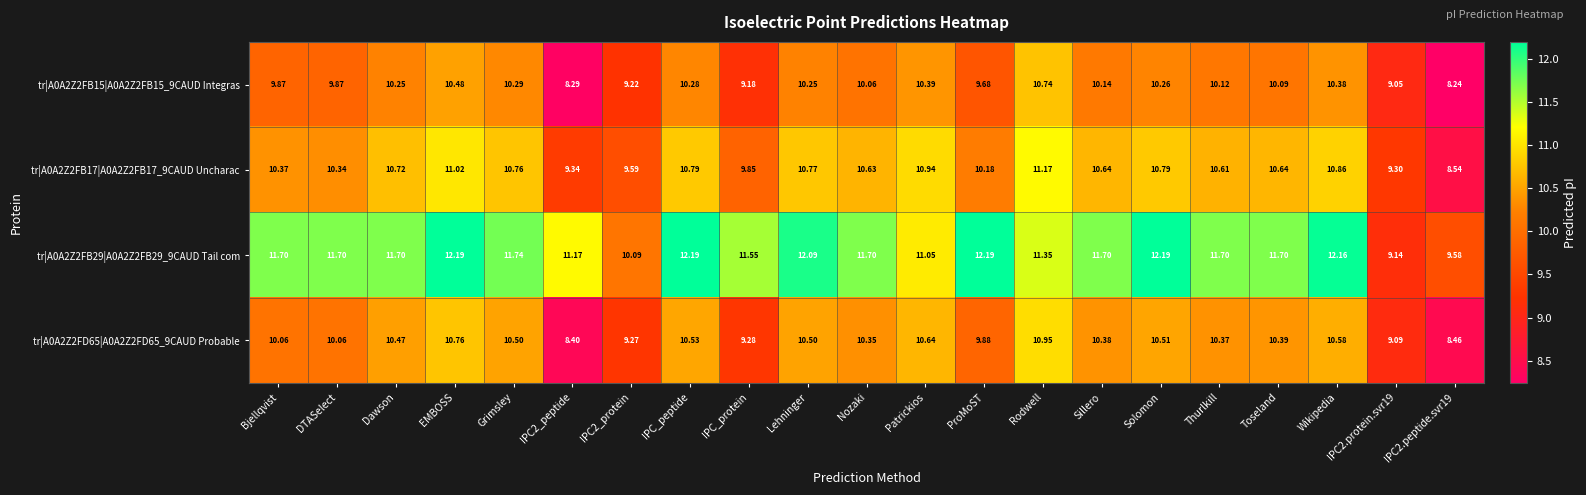

Is the value of tr|A0A2Z2FD65|A0A2Z2FD65_9CAUD Probable at IPC2.peptide.svr19 greater than the value of tr|A0A2Z2FB15|A0A2Z2FB15_9CAUD Integras at Toseland?

No